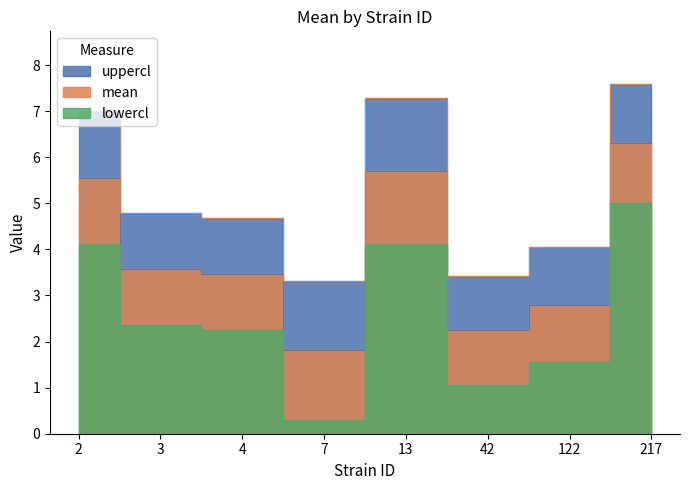

What is the difference between the lowercl values at 4 and 2?

1.9